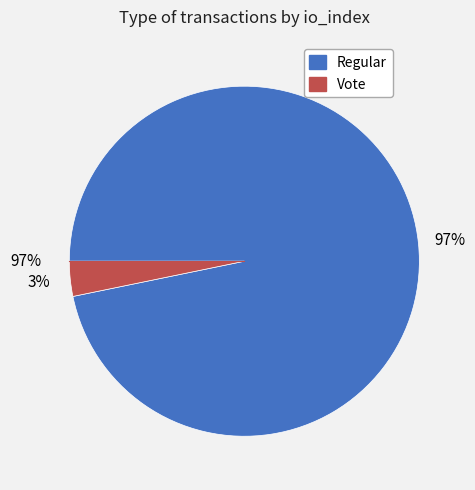

Between Vote (io_index=2) and Regular (io_index=60), which is larger?

Regular (io_index=60)